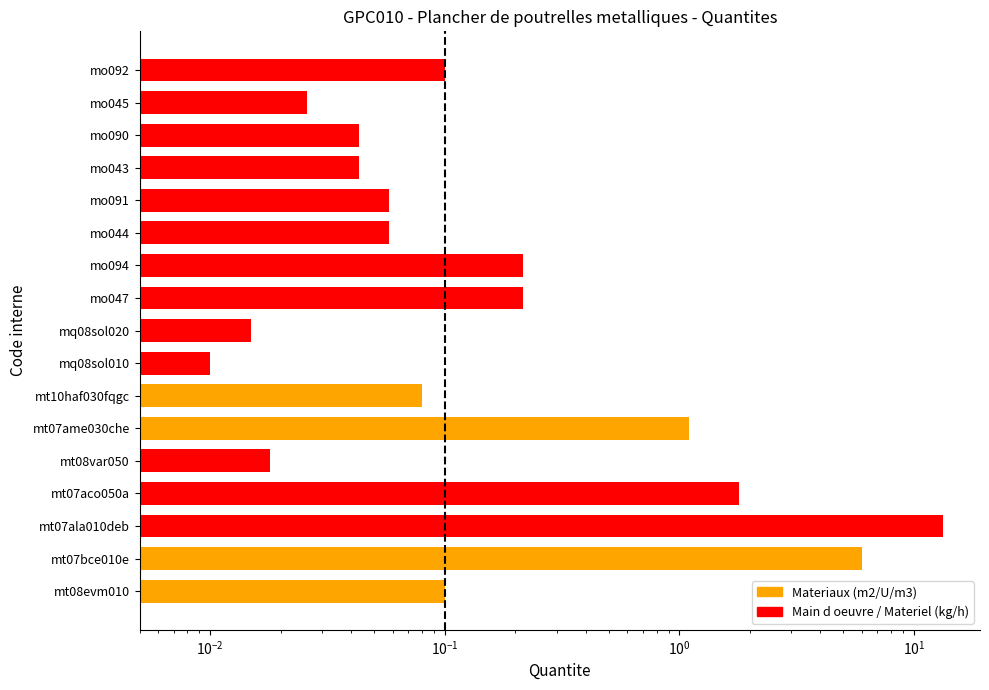

What is the maximum value shown in the chart?

13.4